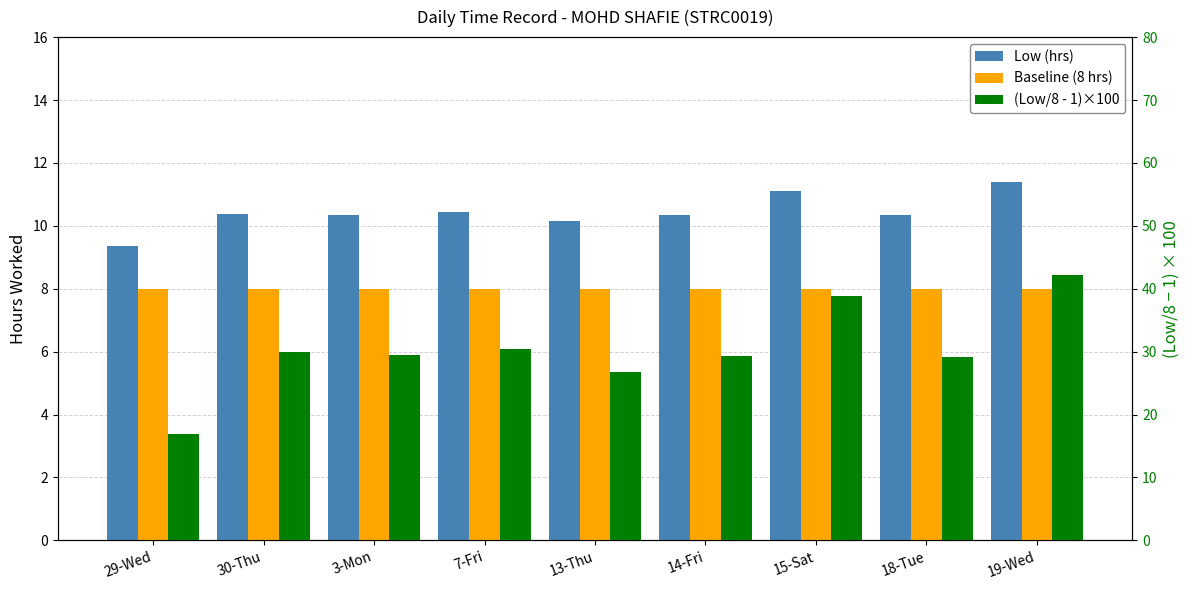

At which category does the chart reach its minimum across all series?

29-Wed